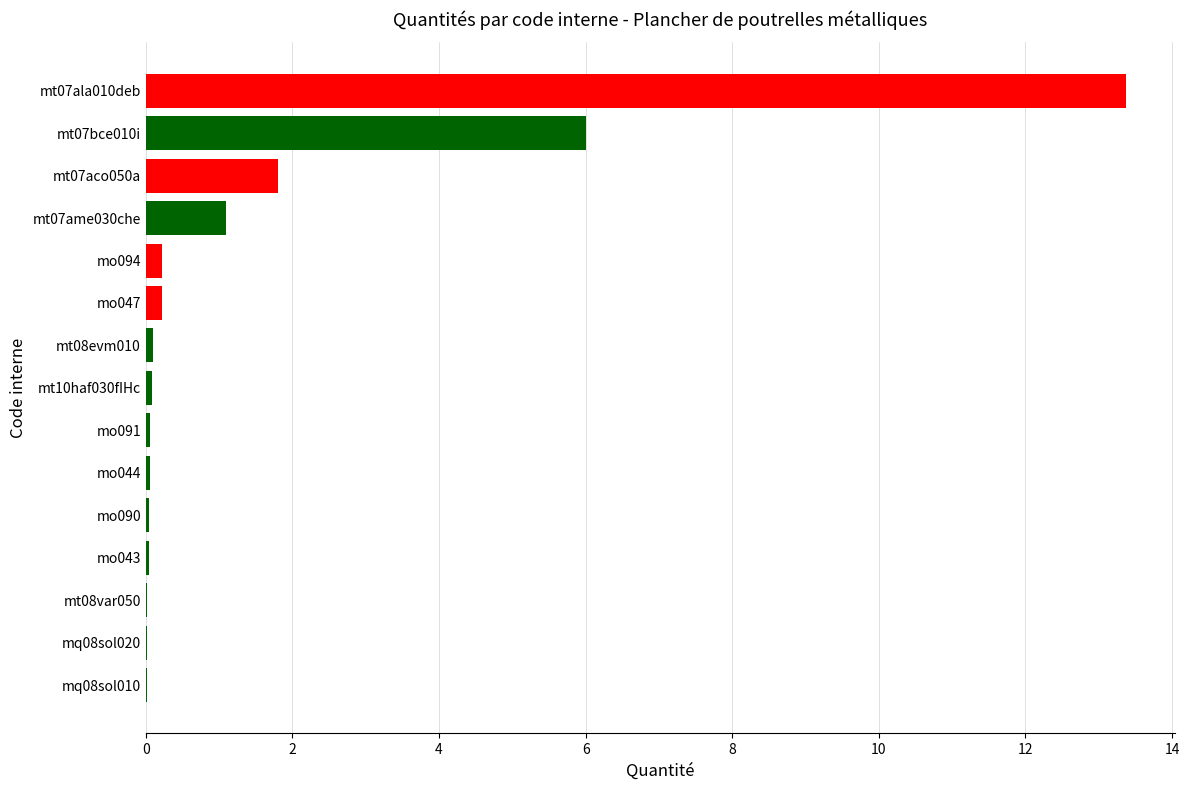

Which label corresponds to the largest value in the chart?

mt07ala010deb